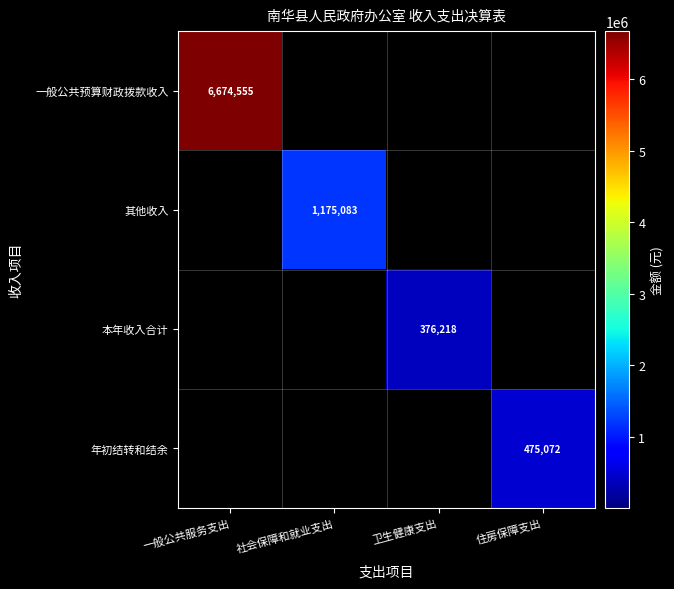

What is the spread (max minus min) of values at 住房保障支出?

475072.0